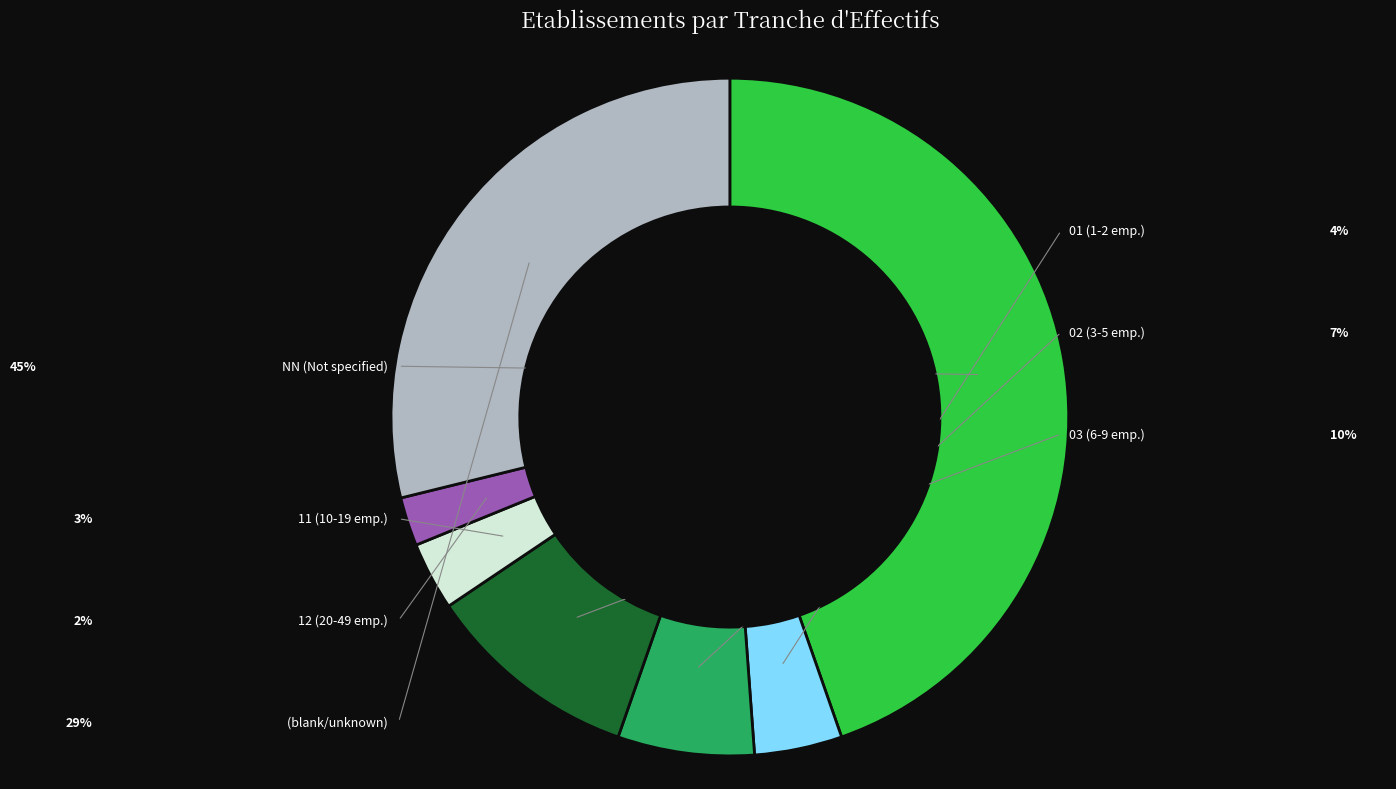

Does any single category account for the majority?

No